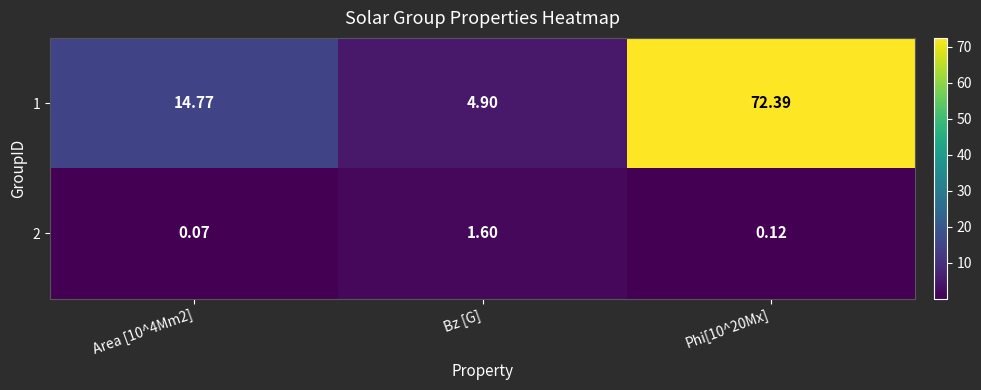

At how many categories does at least one series exceed 52?

1